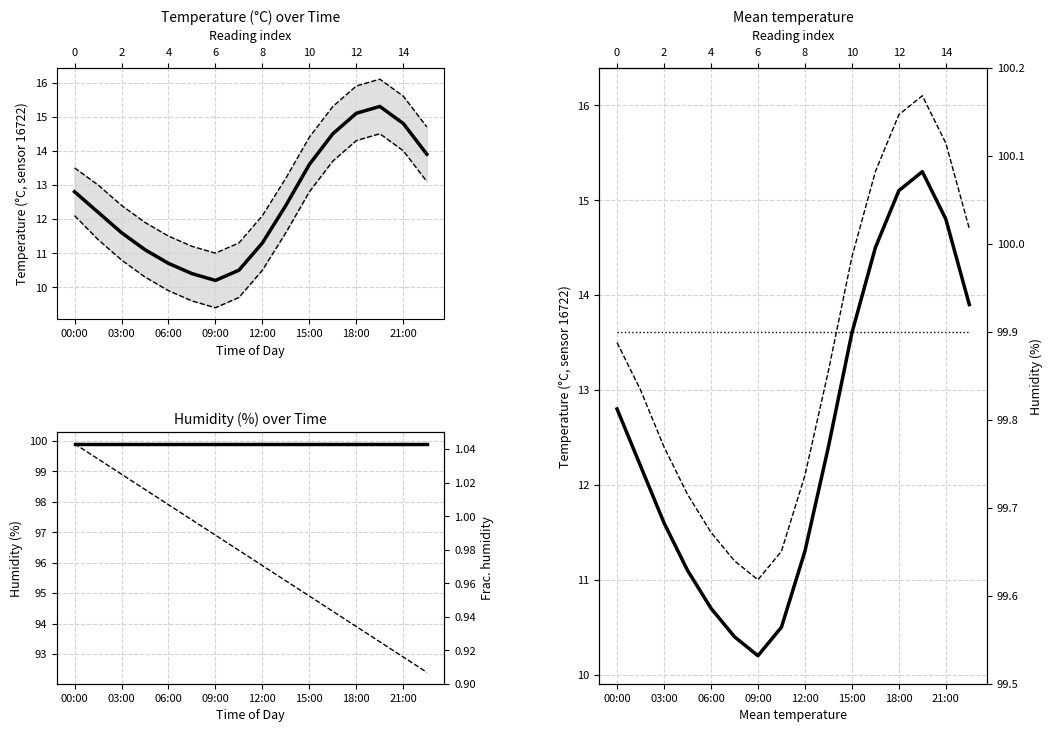

What is the label of the 11th point from the left?

10